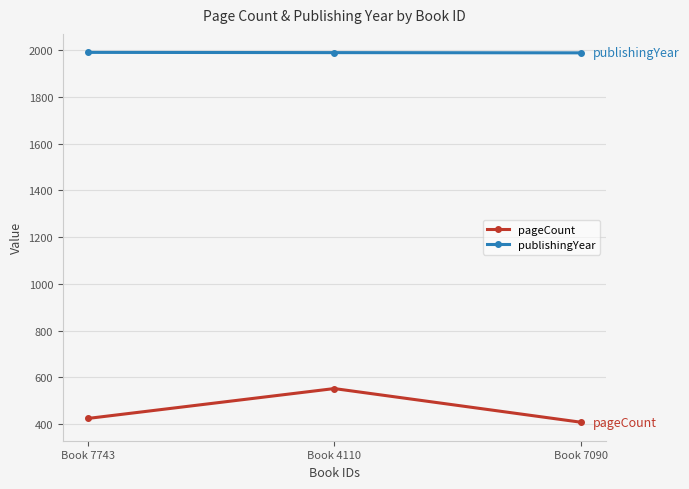

Rank the series by their maximum value, from highest to lowest.

publishingYear, pageCount